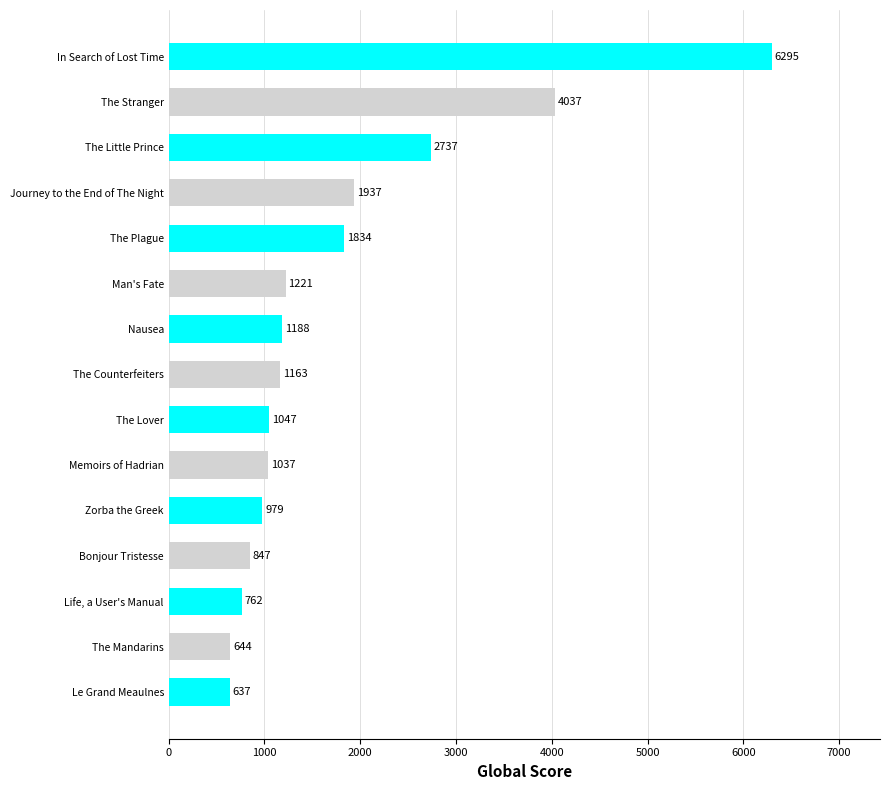

What is the difference between the maximum and minimum values?

5658